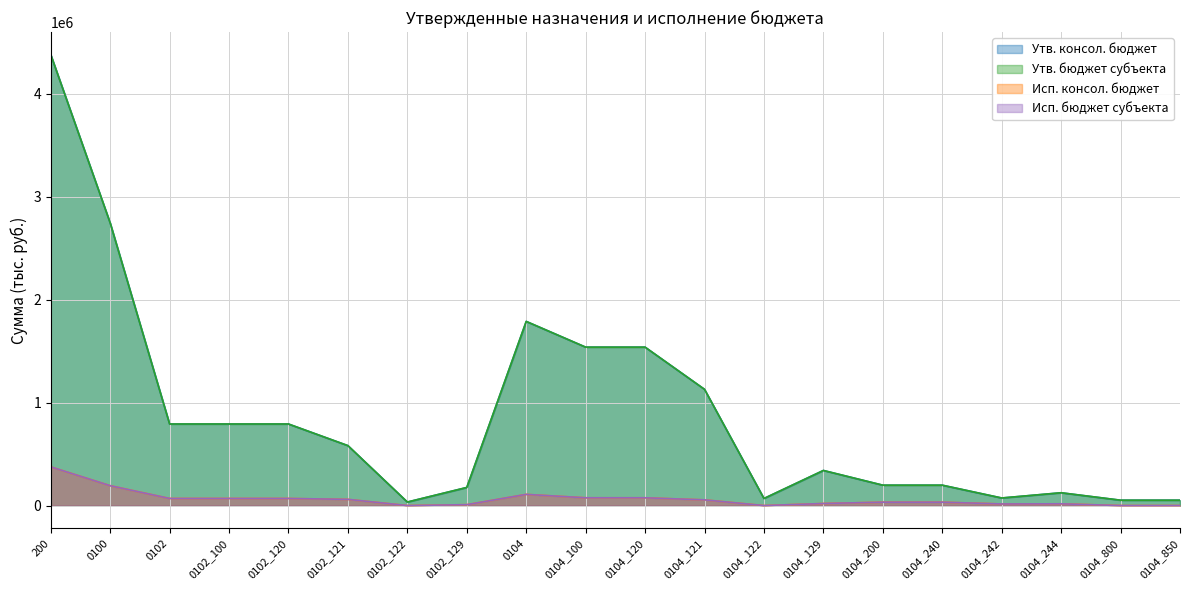

True or false: Утв. бюджет субъекта has a value of 401351.1 at 0102_100.

False